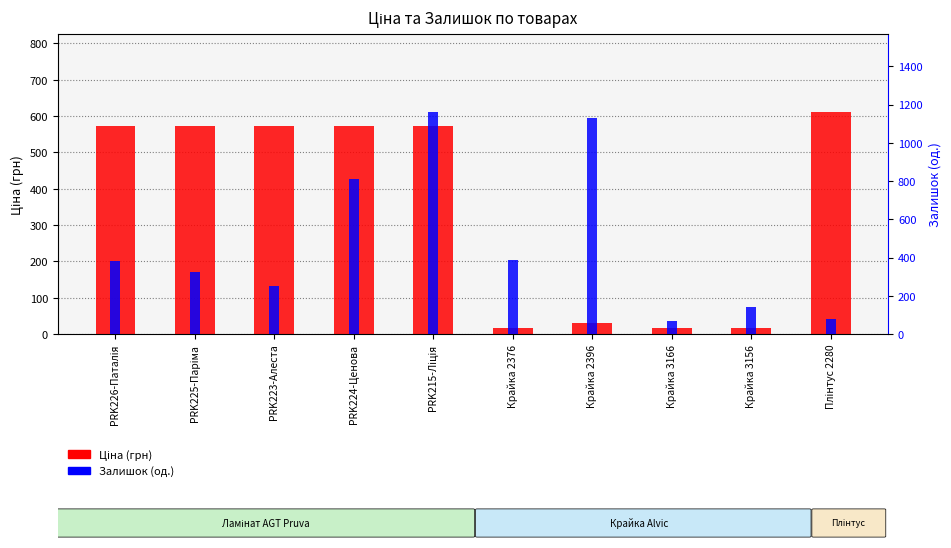

At which label does Ціна first exceed 573?

PRK226-Паталія